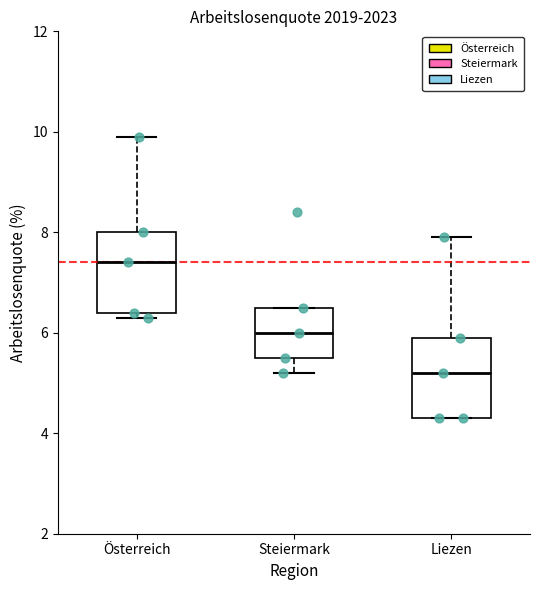

Reading left to right, read every box against the y-axis: the position of its median line, the range the box covers, and the ends of its whiskers. The values are not printed on the chart, so give them approximately, as read against the axis.

Österreich: median 7.4, box 6.4 to 8.0, whiskers 6.4 (just below the box's lower edge) to 10.0
Steiermark: median 6.0, box 5.6 to 6.6, whiskers 5.2 to 6.6
Liezen: median 5.2, box 4.4 to 6.0, whiskers 4.4 to 8.0